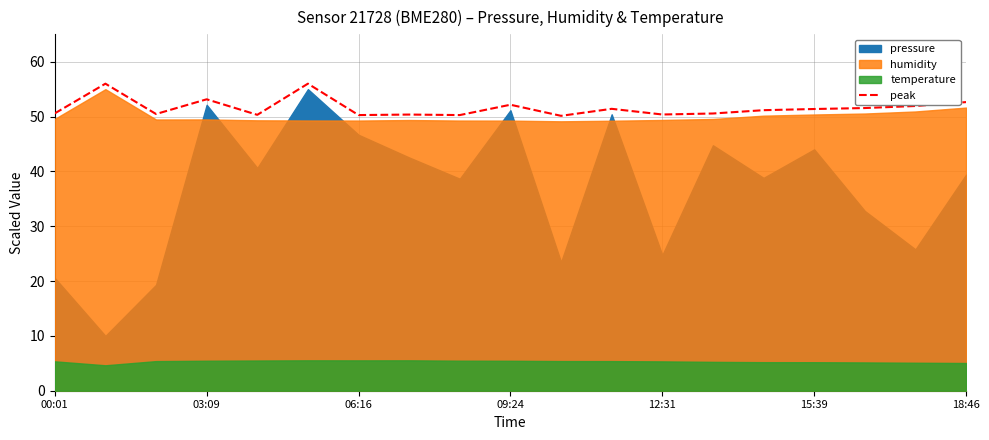

The value at 8 is 50.3. True or false?

True